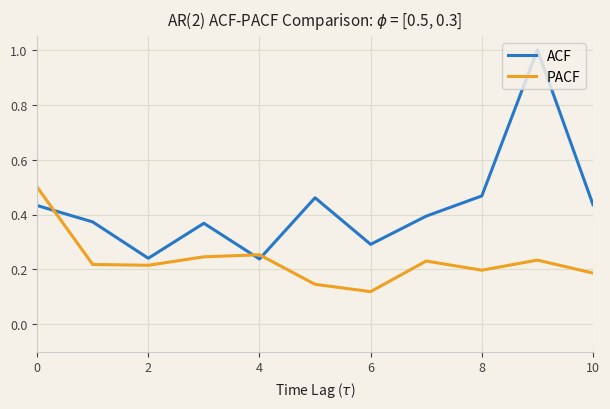

What is the difference between the maximum and minimum values in the ACF series?

0.8